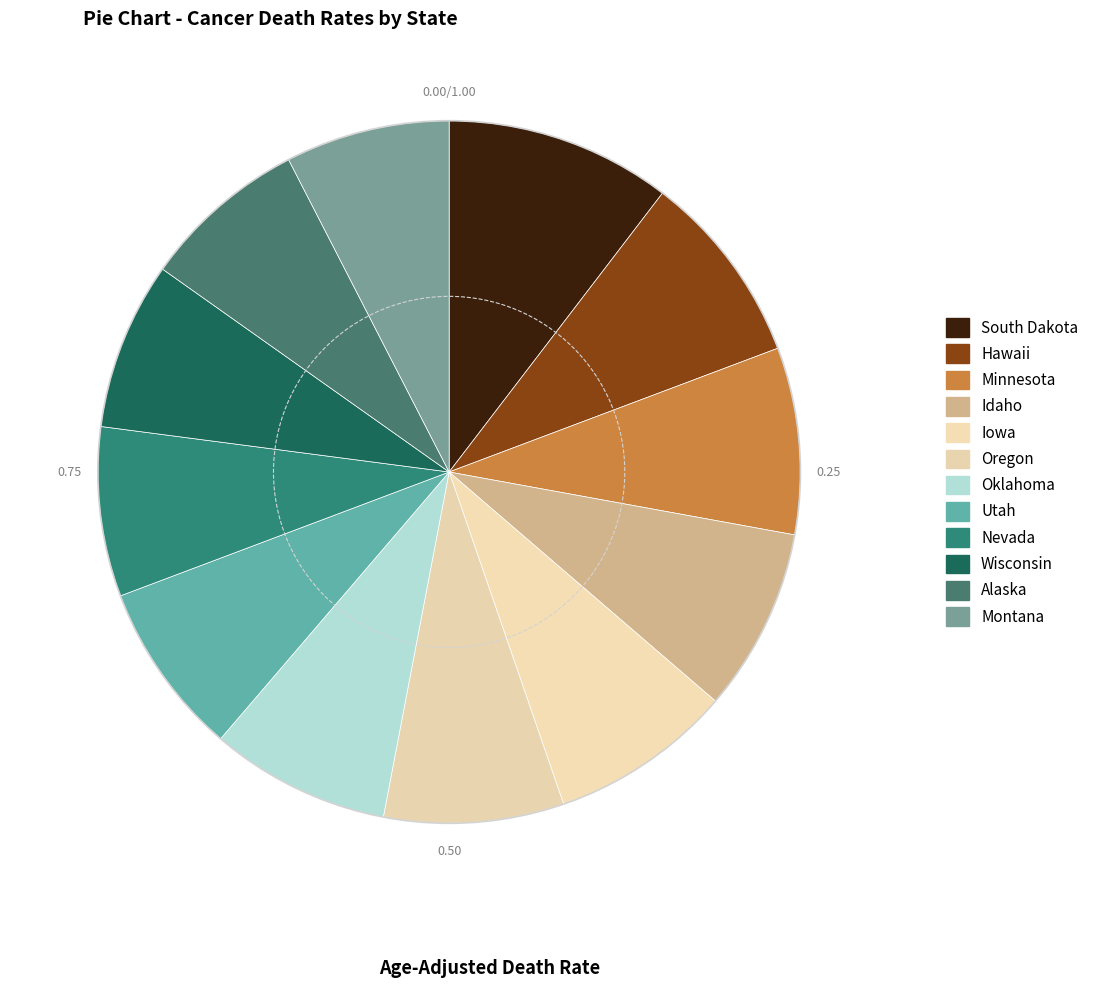

Does Minnesota account for over 50% of the chart?

No